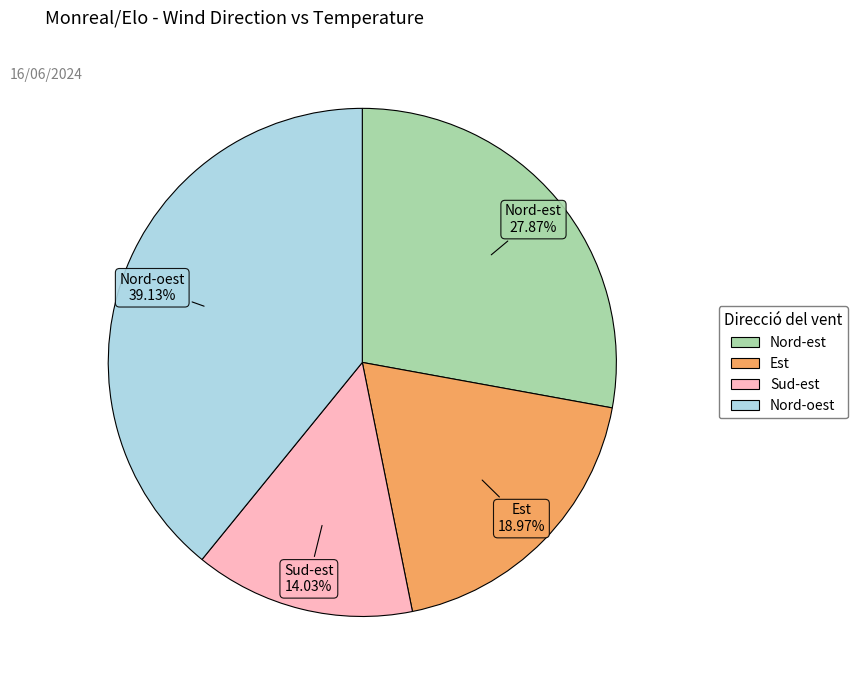

The Nord-oest slice represents 39% of the pie. True or false?

True